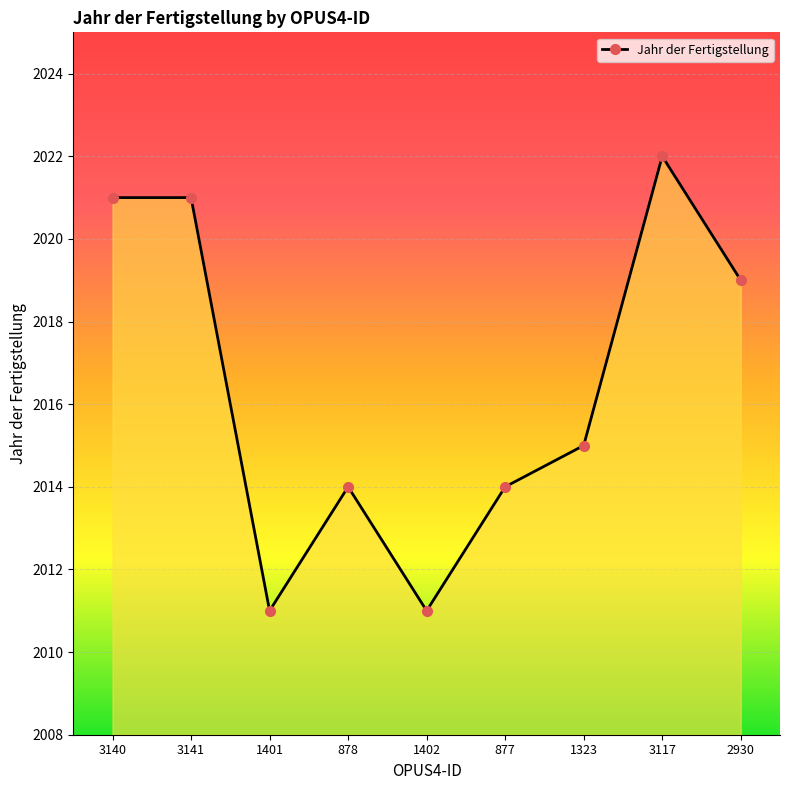

What is the change in value from 3141 to 877?

-7